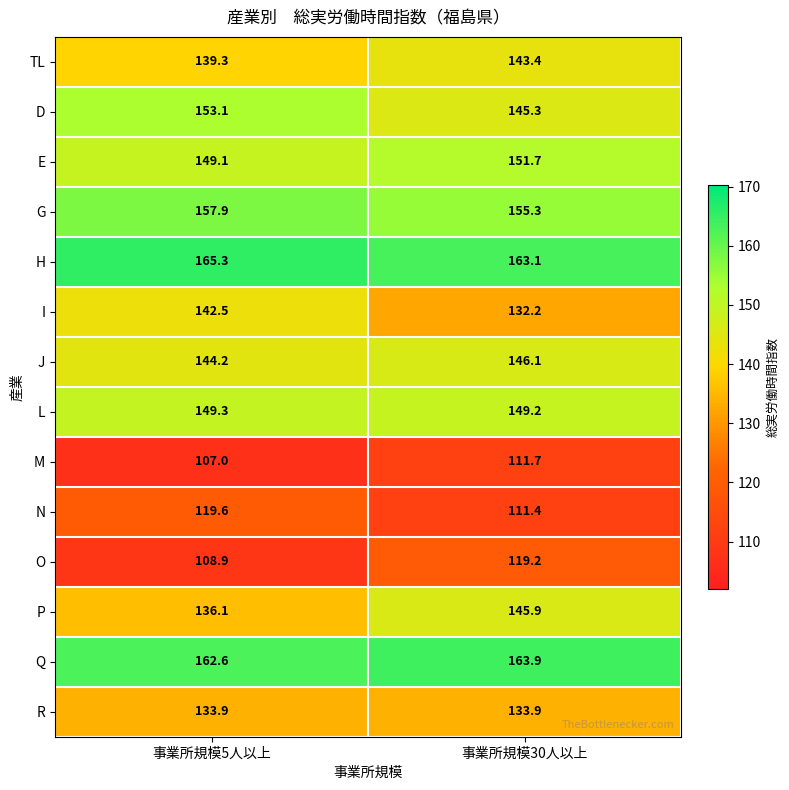

Which series has the largest total across all categories?

H